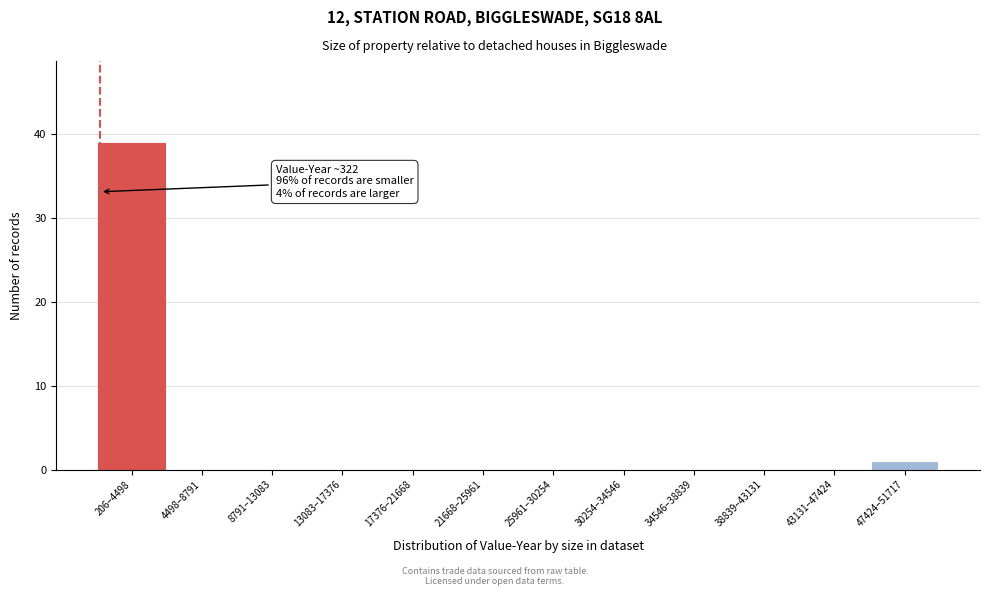

Reading left to right, list all the values displayed in this chart.

206–4498=39	4498–8791=0	8791–13083=0	13083–17376=0	17376–21668=0	21668–25961=0	25961–30254=0	30254–34546=0	34546–38839=0	38839–43131=0	43131–47424=0	47424–51717=1